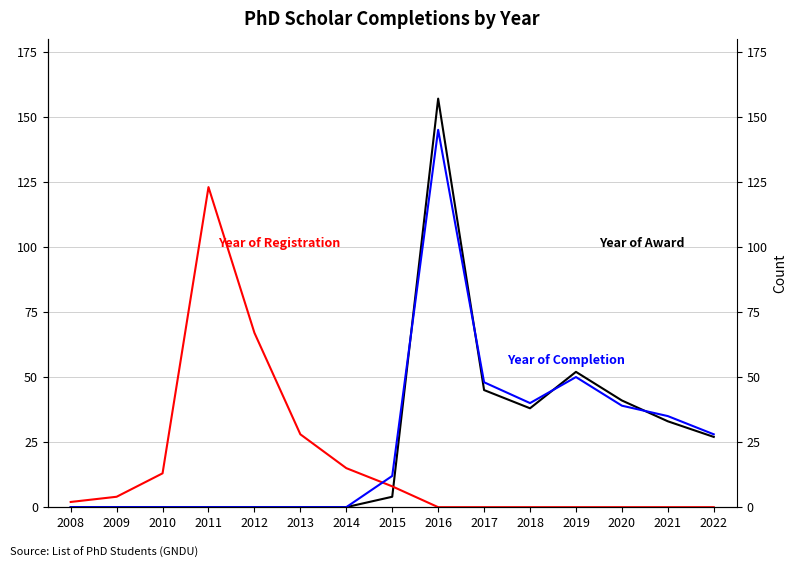

The Year of Award series shows 157 at 2016. True or false?

True